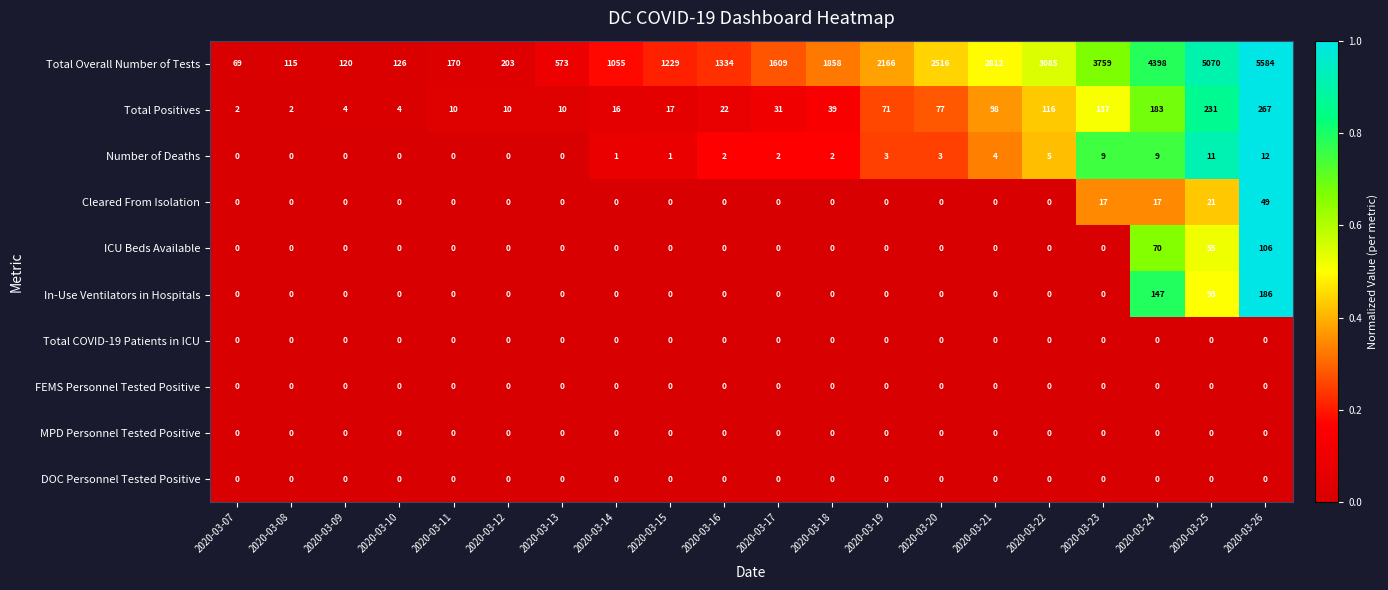

At which label is Total Overall Number of Tests closest to 2826?

2020-03-21